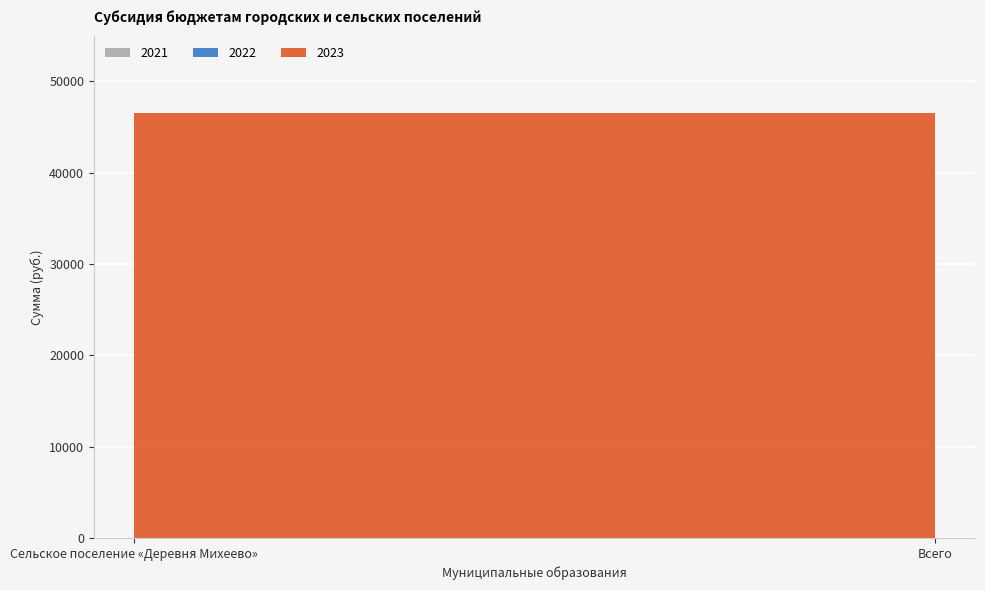

Reading right to left, list all the values displayed in this chart.

2021: Всего=0.0	Сельское поселение «Деревня Михеево»=0.0
2022: Всего=0.0	Сельское поселение «Деревня Михеево»=0.0
2023: Всего=46585.6	Сельское поселение «Деревня Михеево»=46585.6